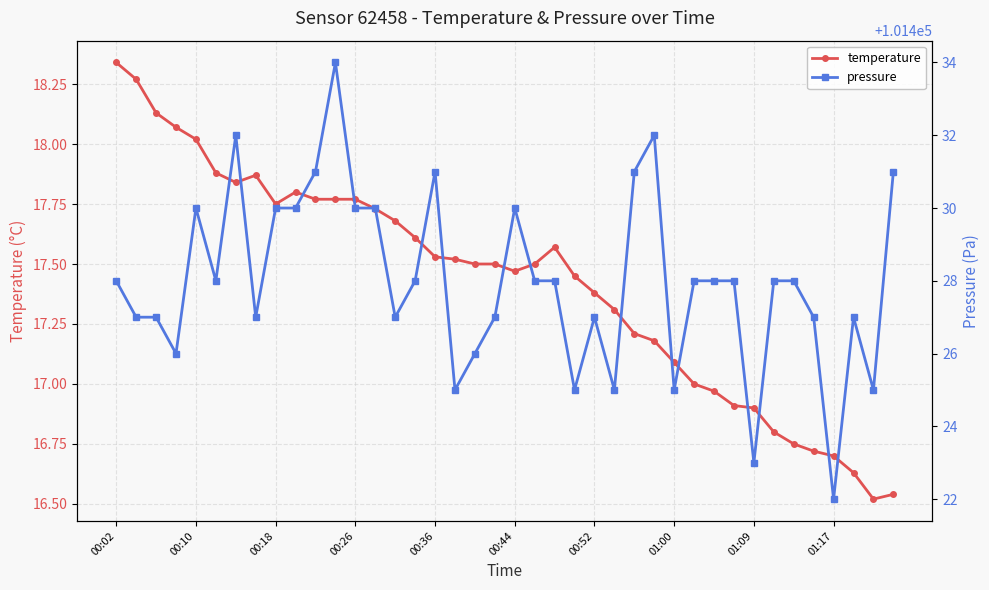

What is the spread (max minus min) of values at 30?

101411.0